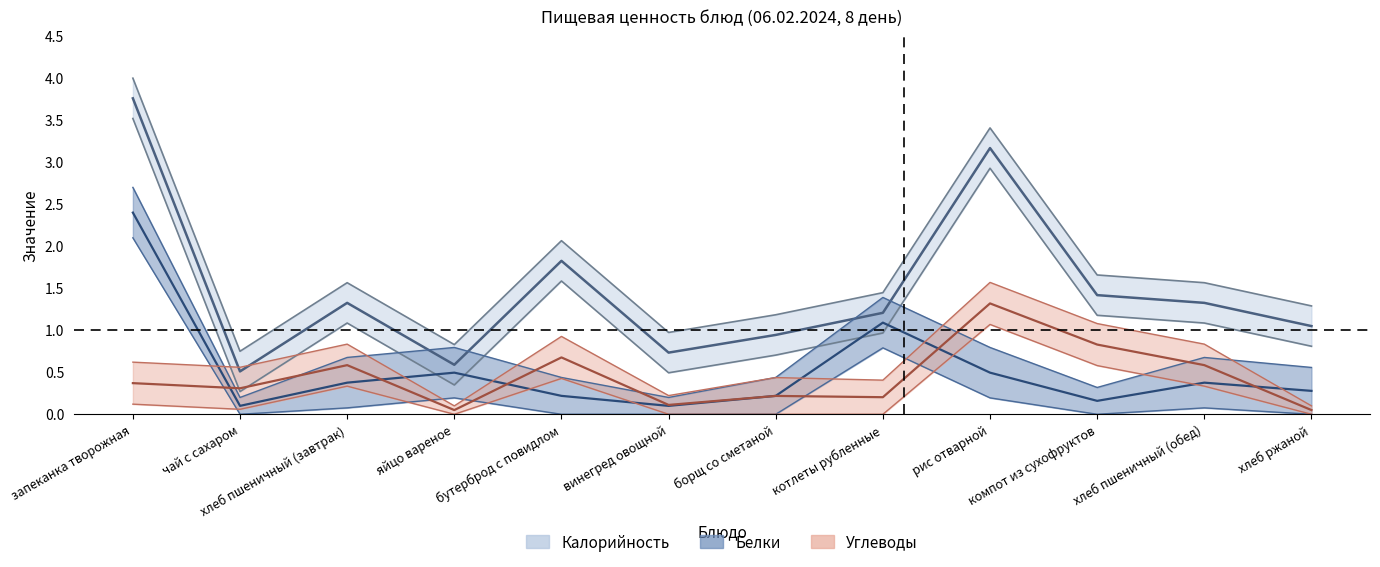

How many lines are shown in the chart?

3